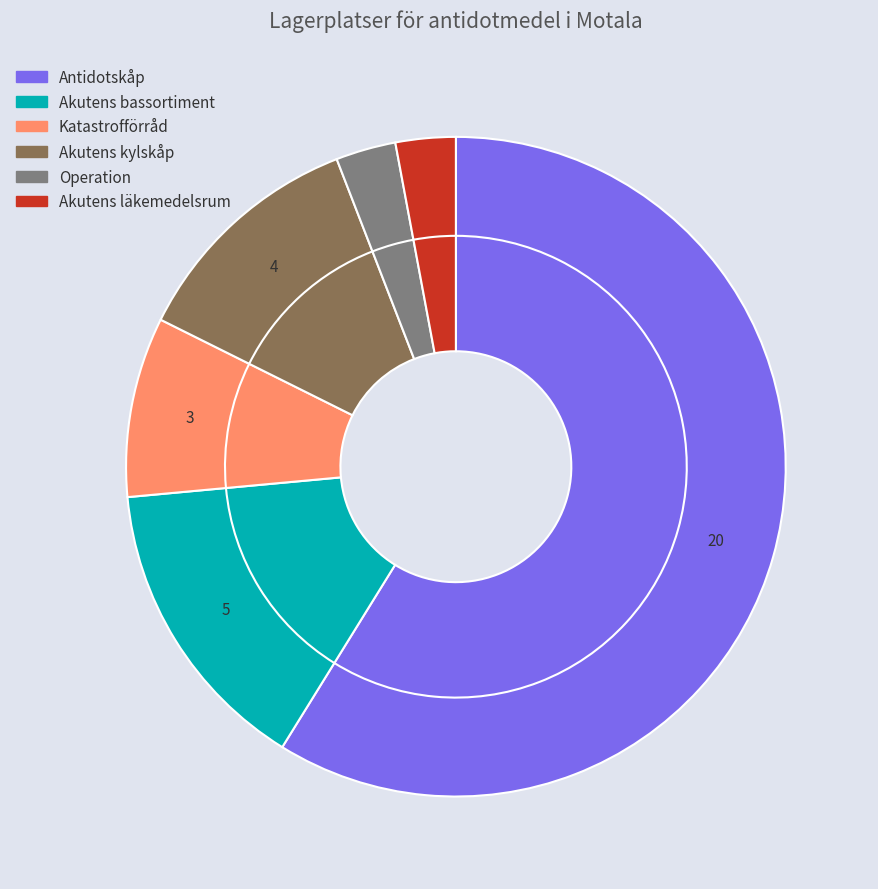

How many segments does this pie chart have?

6